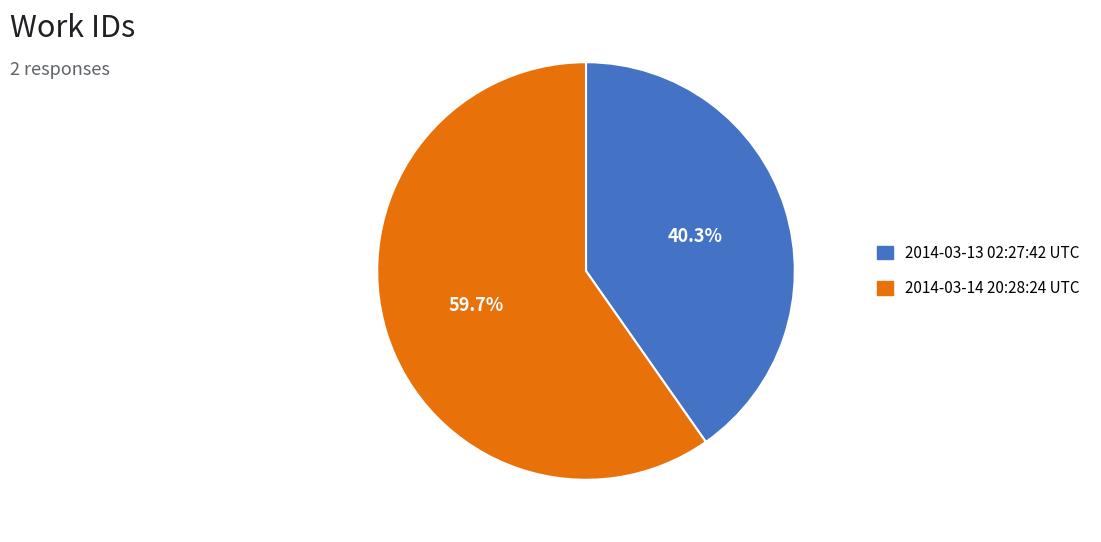

To the nearest percent, what percentage of the pie is 2014-03-14 20:28:24 UTC?

60%